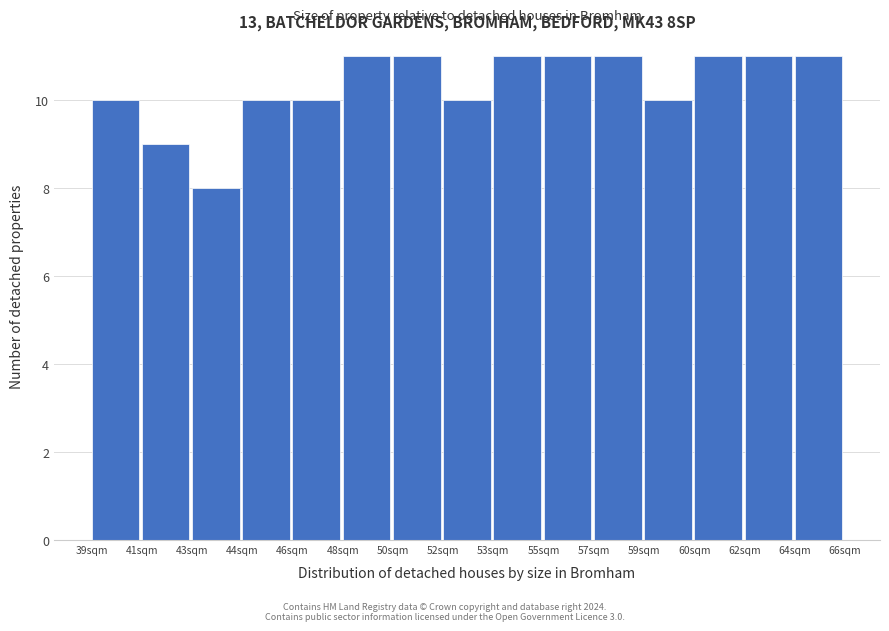

Reading left to right, list all the values displayed in this chart.

10	9	8	10	10	11	11	10	11	11	11	10	11	11	11